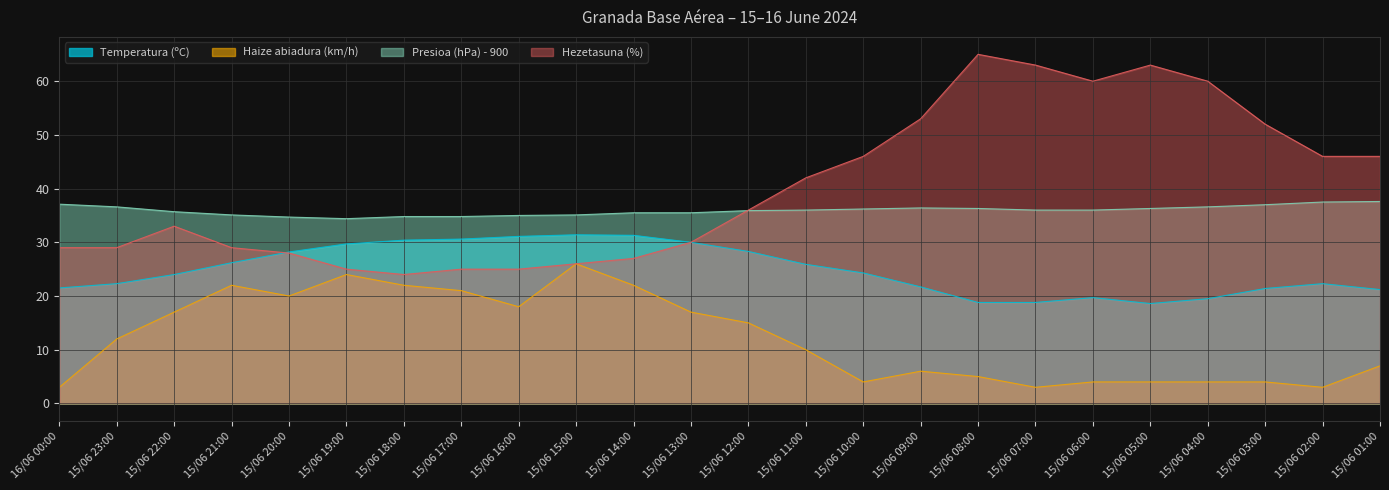

True or false: Haize abiadura (km/h) and Hezetasuna (%) intersect in this chart.

False